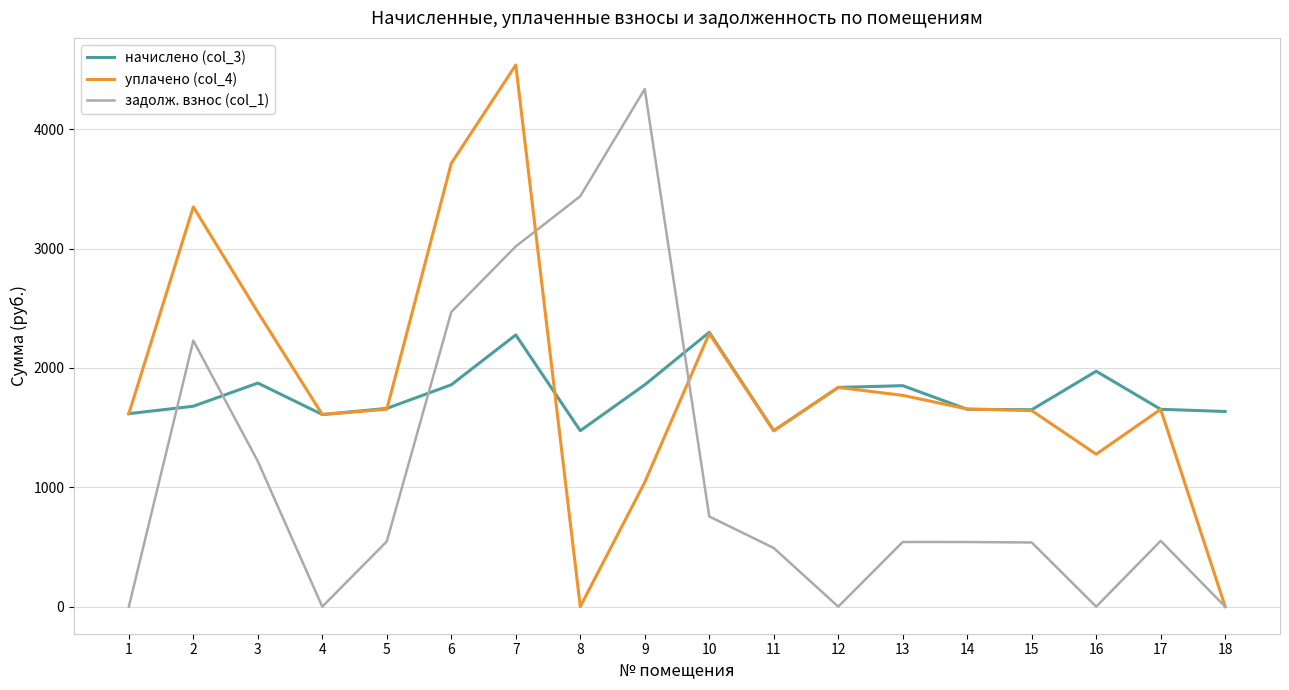

What is the difference between the highest and lowest values at 1?

1616.7